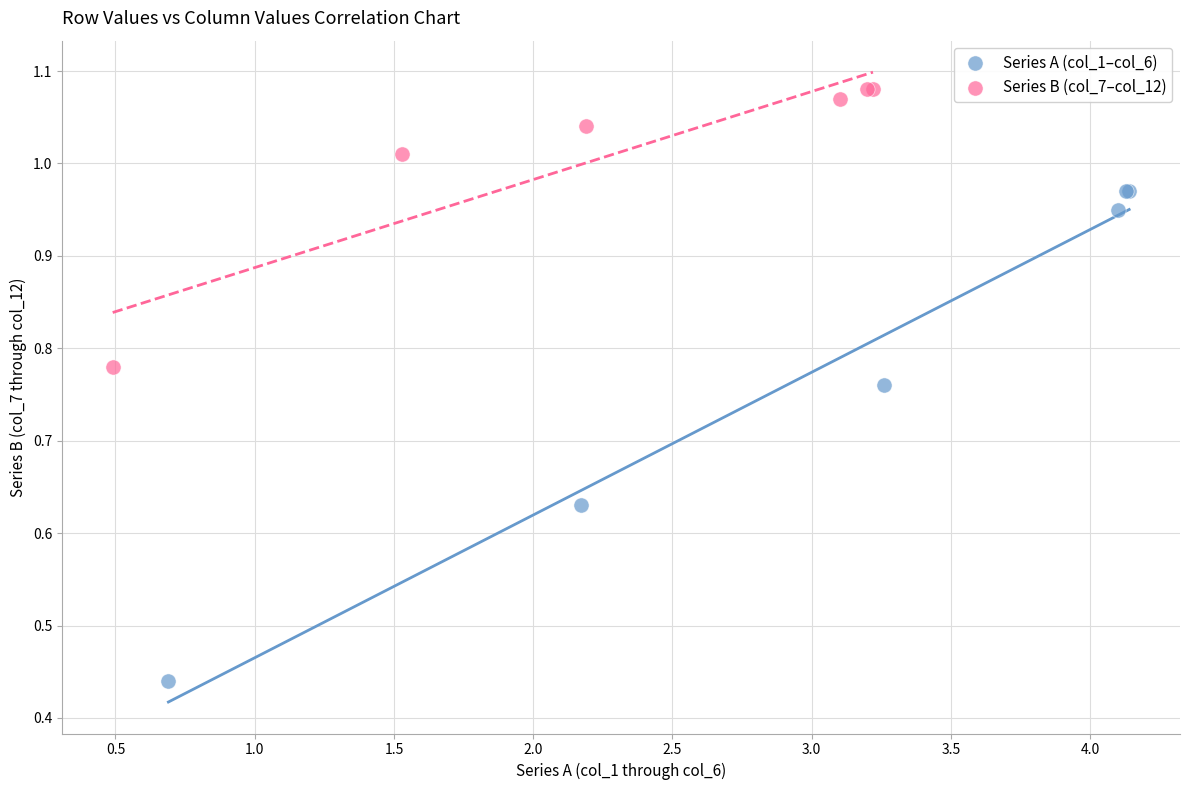

What are all the series names shown in the legend?

Series A (col_1–col_6), Series B (col_7–col_12)